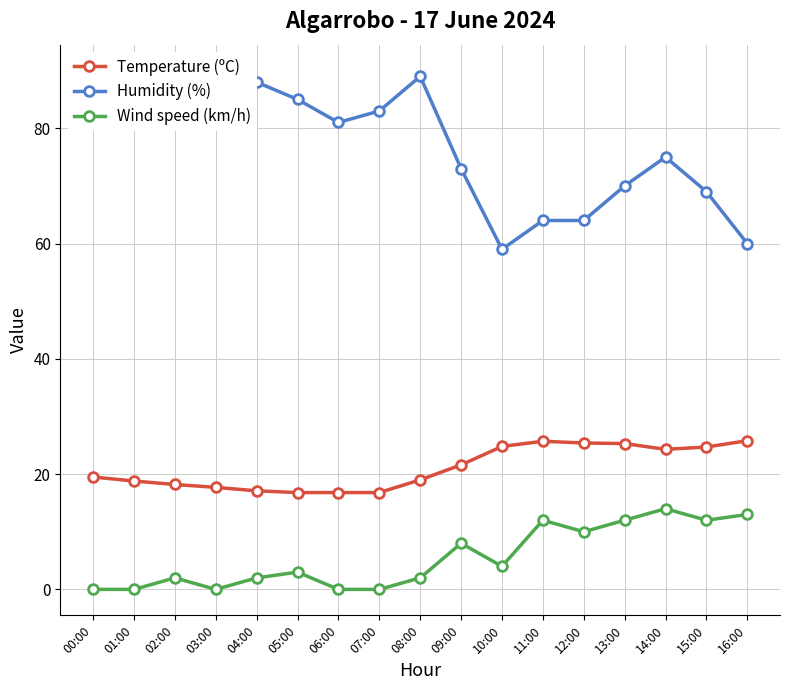

True or false: Wind speed (km/h) and Temperature (ºC) intersect in this chart.

False